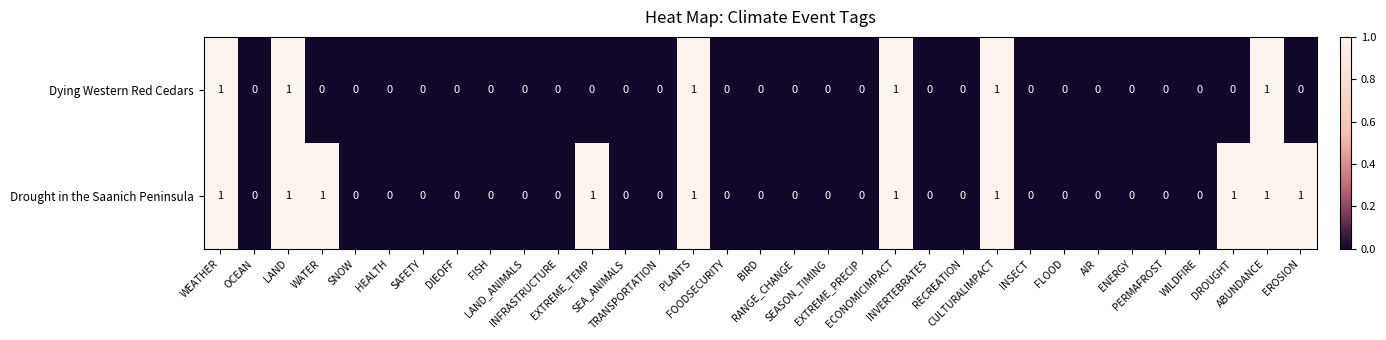

List the series in order of their overall mean, highest first.

Drought in the Saanich Peninsula, Dying Western Red Cedars